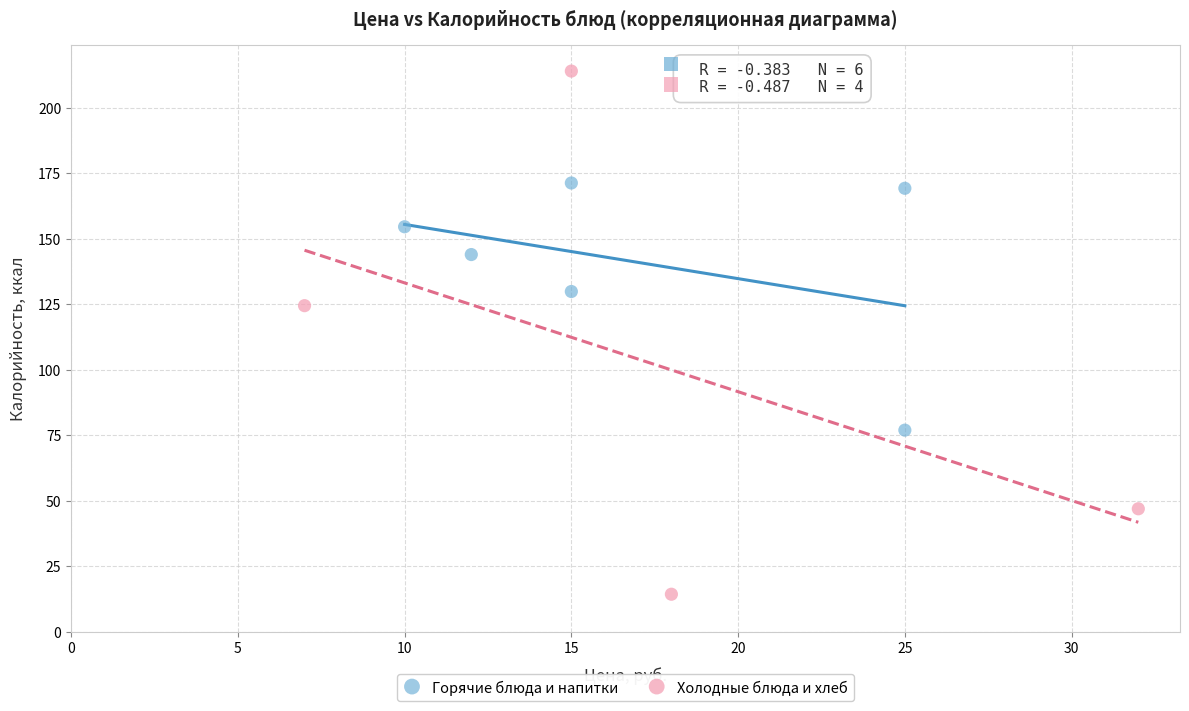

Which series reaches the minimum Y coordinate?

Холодные блюда и хлеб